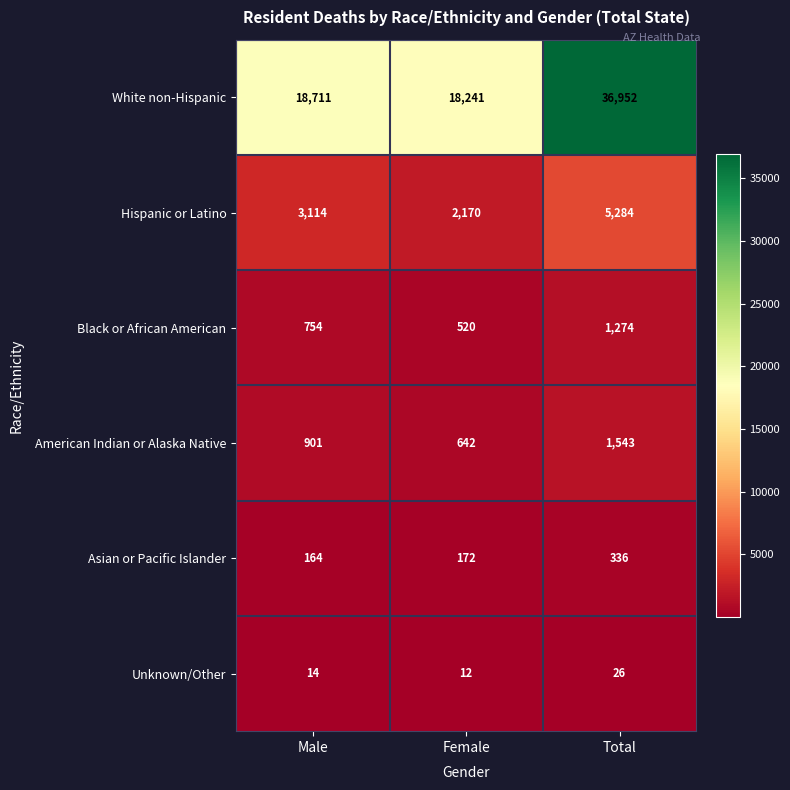

What is the sum of the Asian or Pacific Islander values at Total and Male?

500